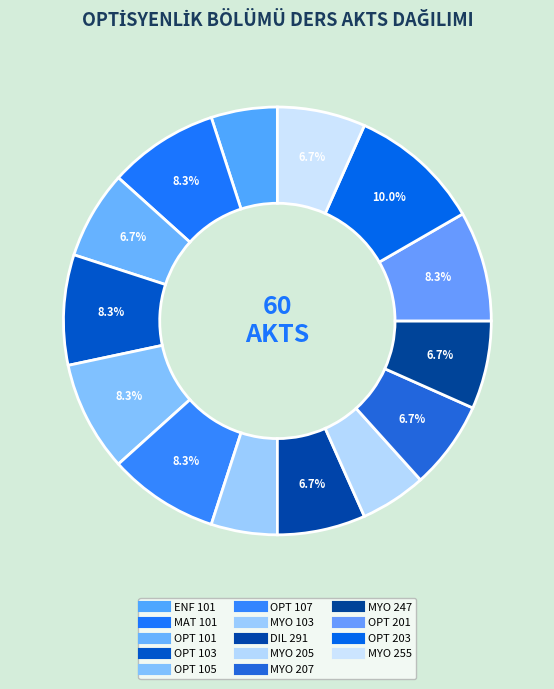

How many segments does this pie chart have?

14